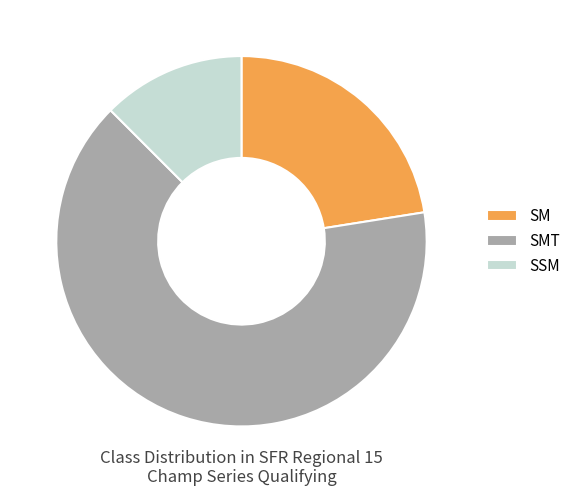

Is the sum of SMT and SSM greater than half?

Yes